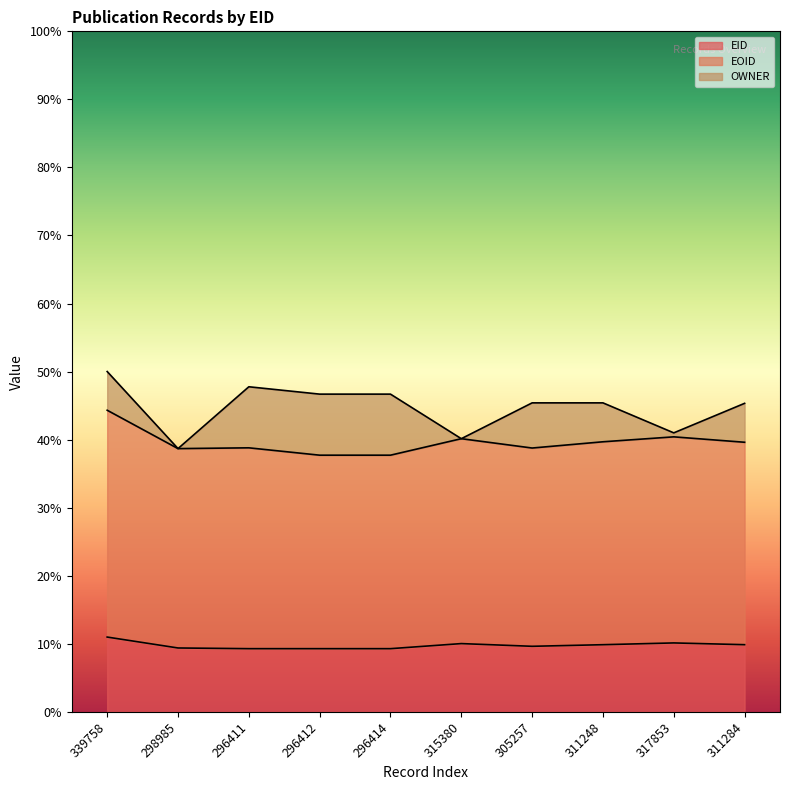

What is the label of the 6th point from the left?

315380